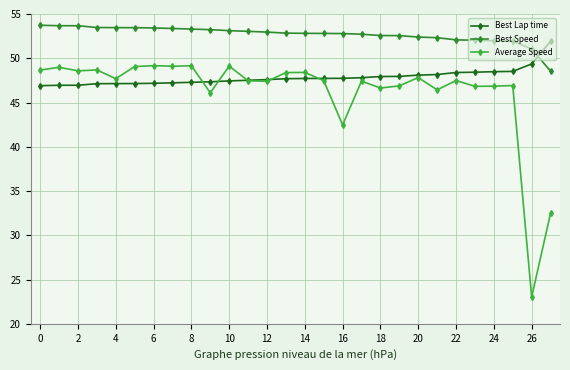

Which series has the largest range (max minus min)?

Average Speed